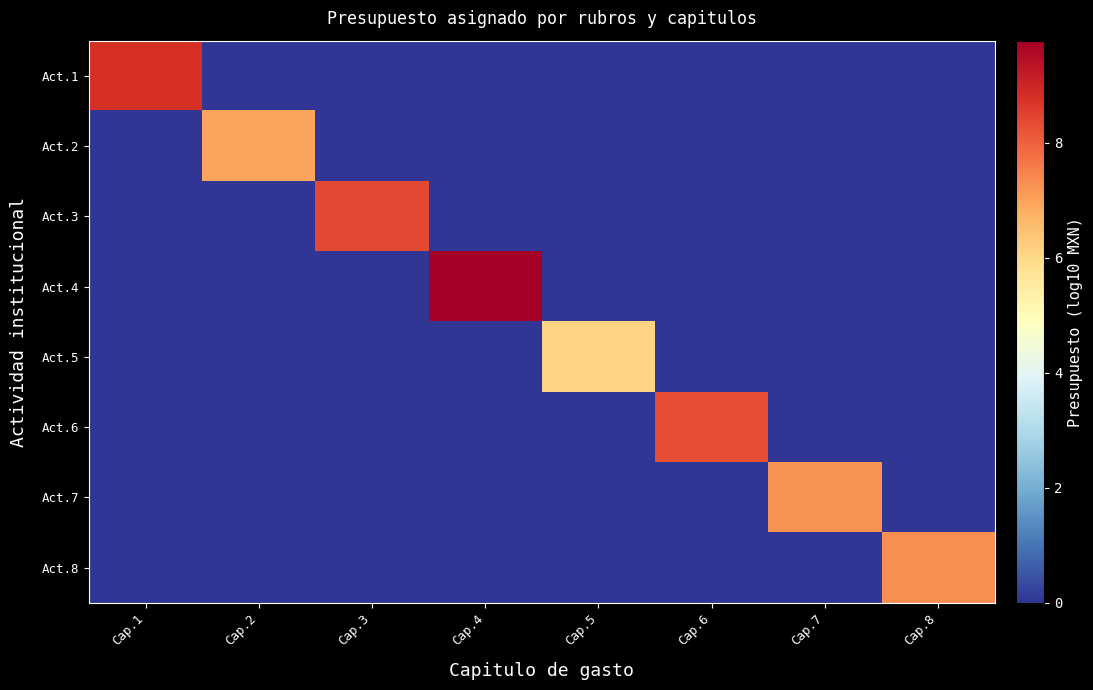

Which series has the widest spread of values?

Act.4